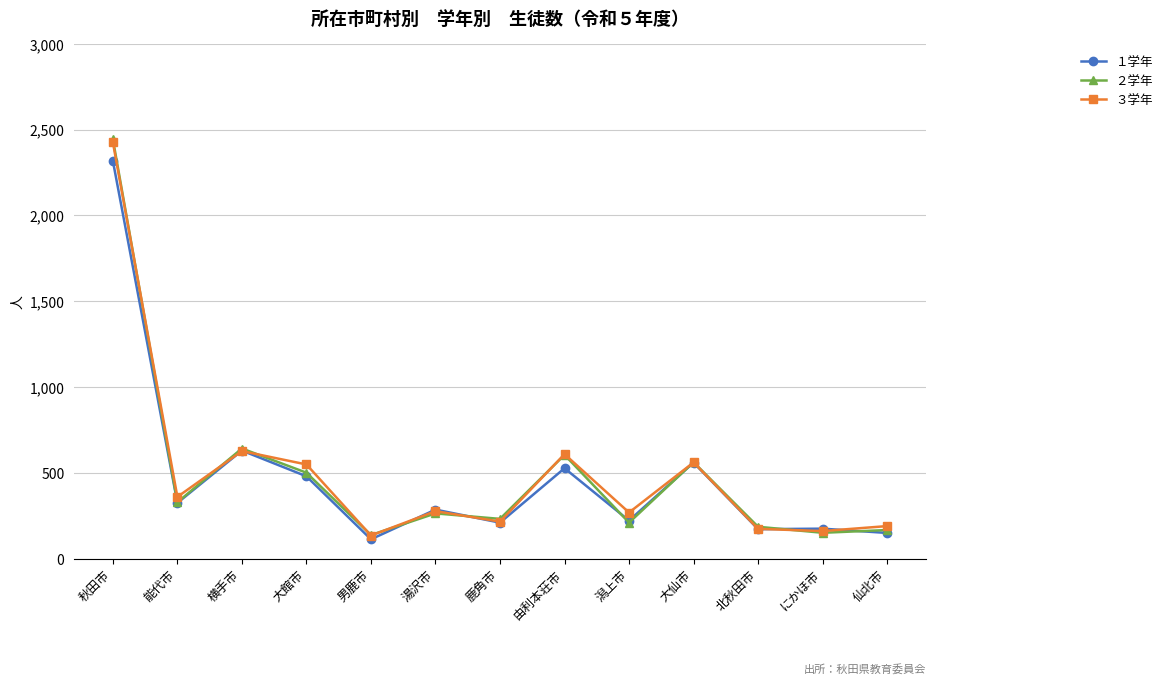

The value of １学年 at 秋田市 is 2318. True or false?

True